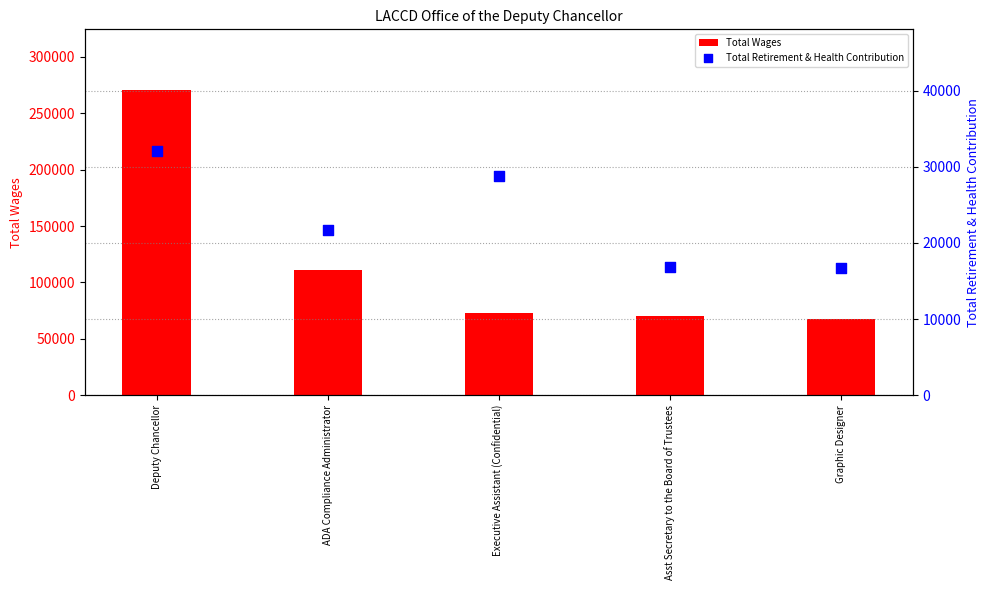

Which series has the largest total across all categories?

Total Wages